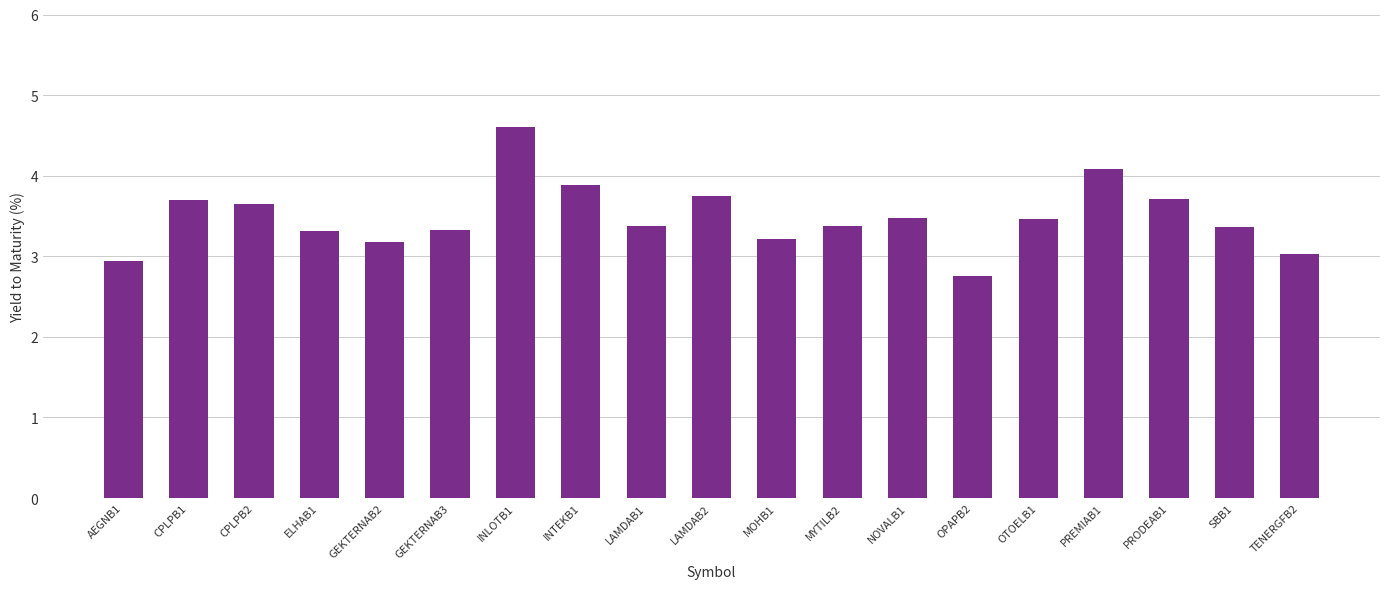

Reading left to right, list all the values displayed in this chart.

AEGNB1=2.9	CPLPB1=3.7	CPLPB2=3.6	ELHAB1=3.3	GEKTERNAB2=3.2	GEKTERNAB3=3.3	INLOTB1=4.6	INTEKB1=3.9	LAMDAB1=3.4	LAMDAB2=3.8	MOHB1=3.2	MYTILB2=3.4	NOVALB1=3.5	OPAPB2=2.7	OTOELB1=3.5	PREMIAB1=4.1	PRODEAB1=3.7	SBB1=3.4	TENERGFB2=3.0